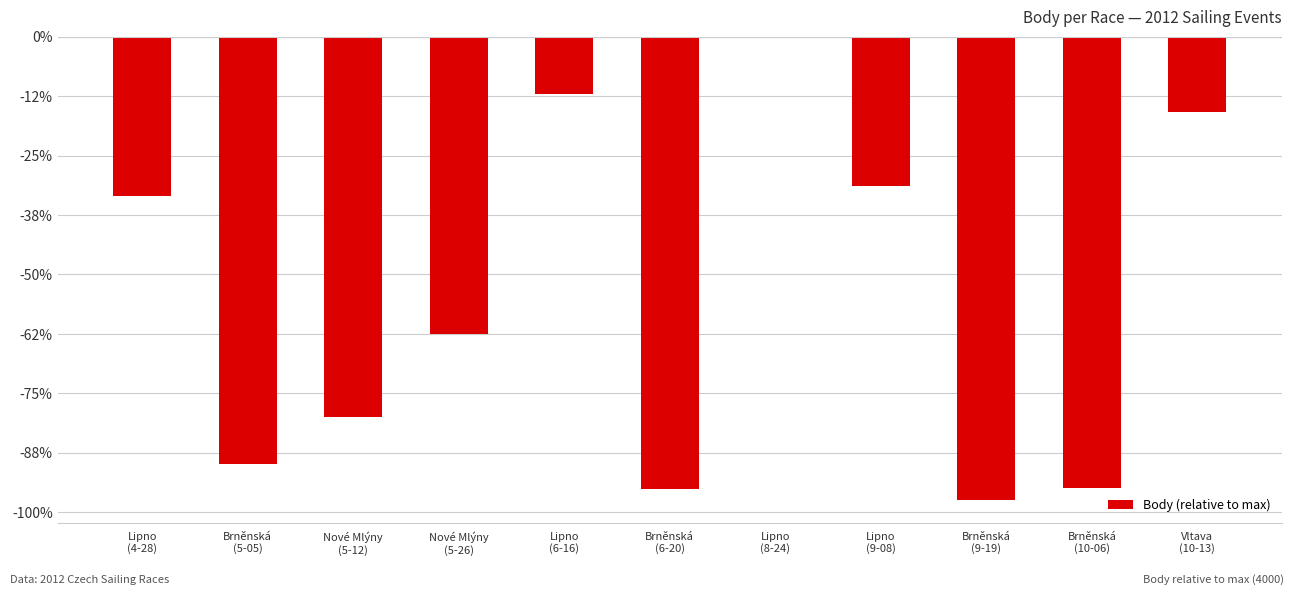

Are the bars horizontal?

No